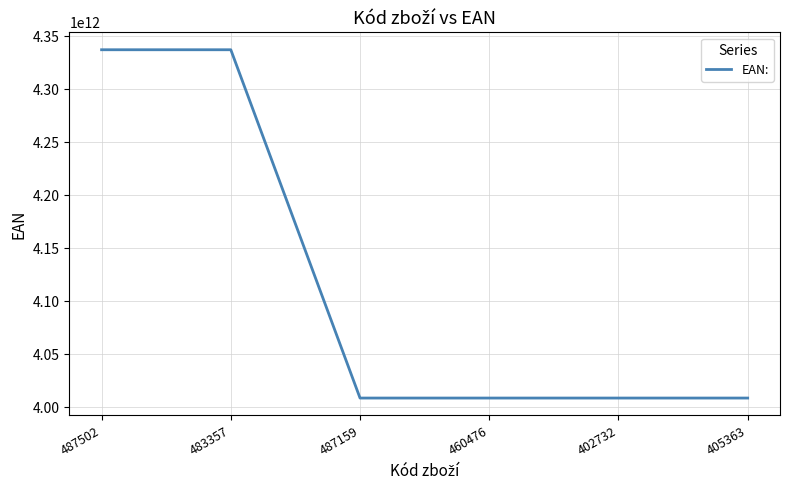

How many categories are shown in the chart?

6